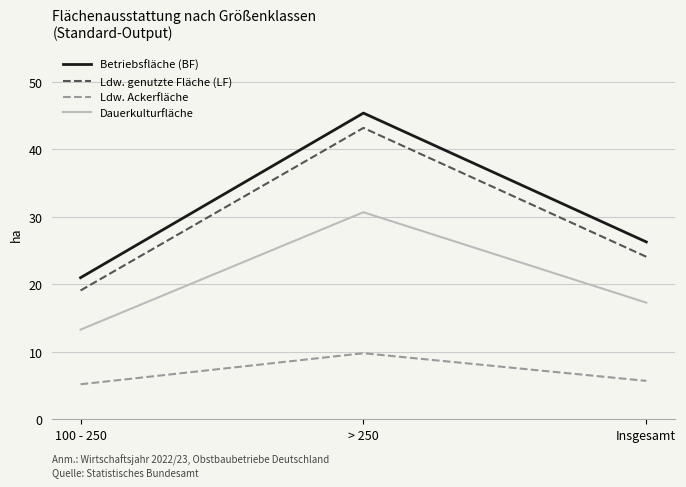

What is the difference between the maximum and minimum values in the Dauerkulturfläche series?

17.4